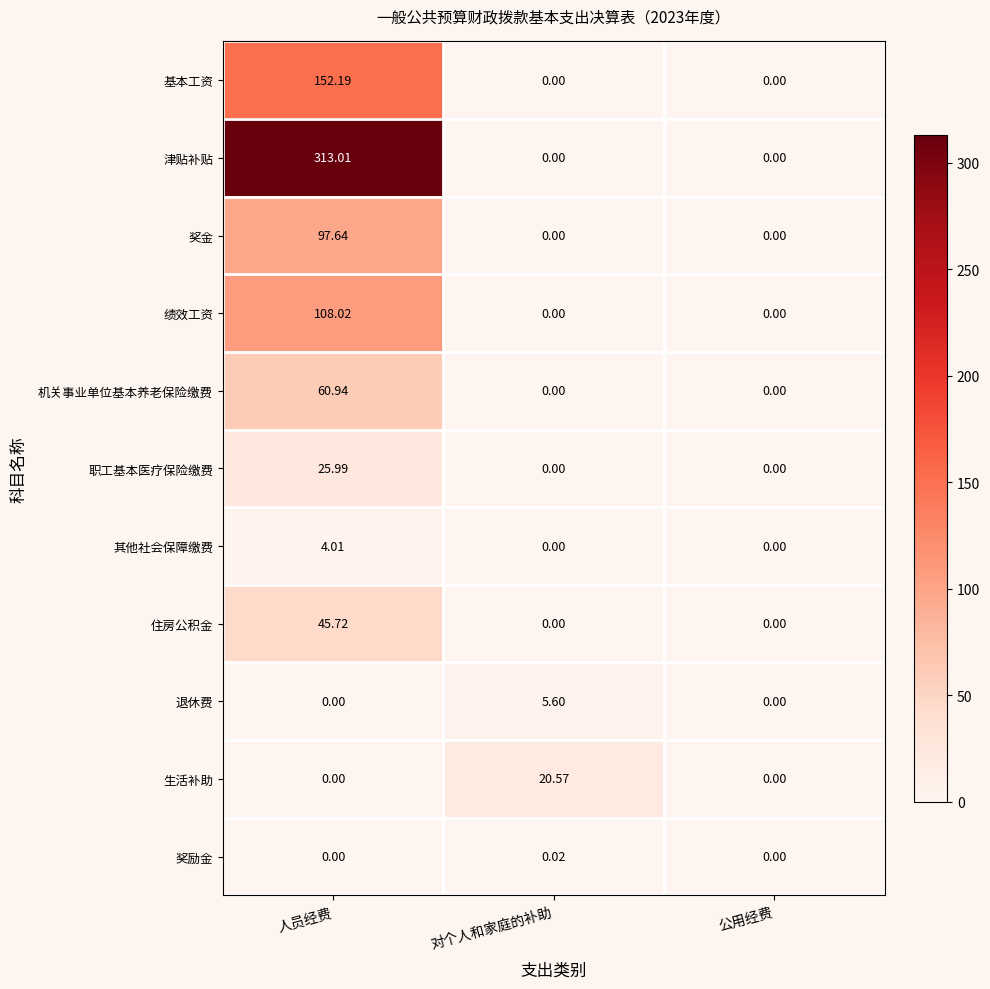

At which label does 奖励金 reach its peak?

对个人和家庭的补助